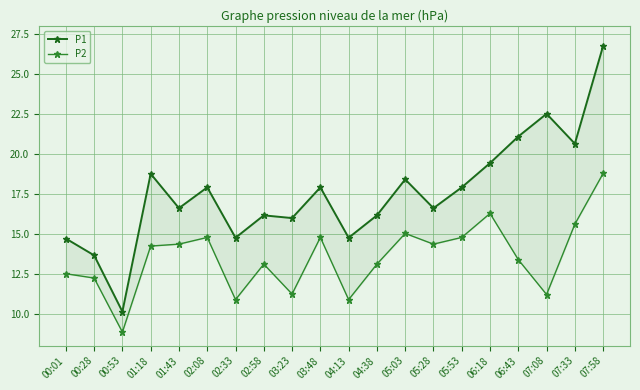

What is the greatest value displayed?

26.8